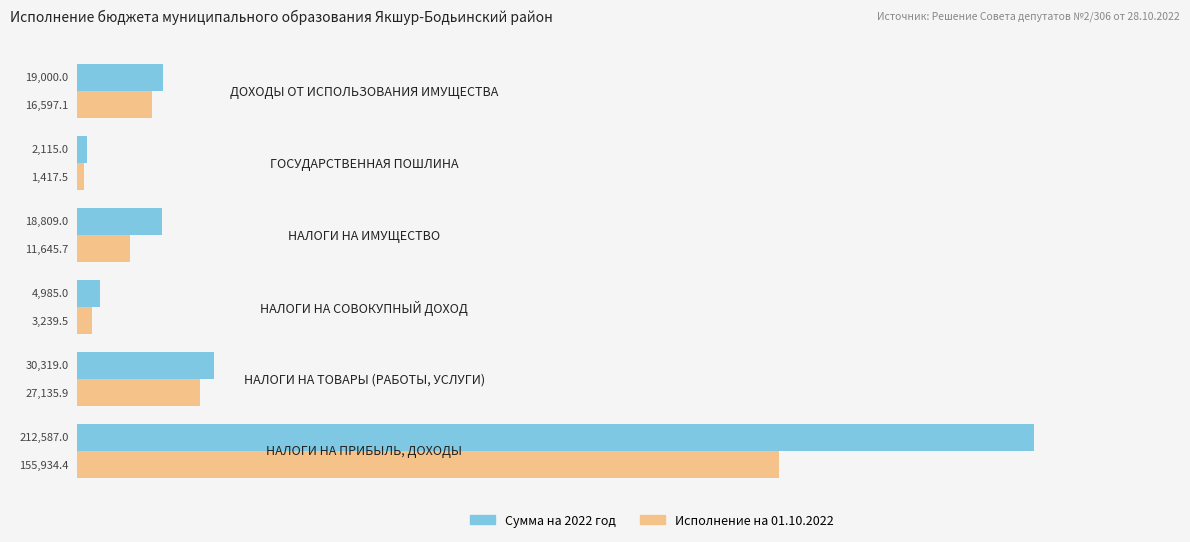

What is the smallest value displayed?

1417.5